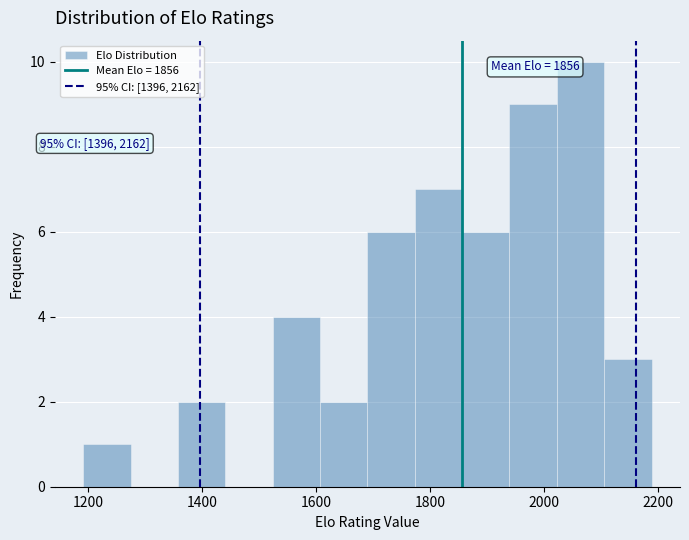

Over which range of the x-axis is the bar tallest?

2020 to 2100